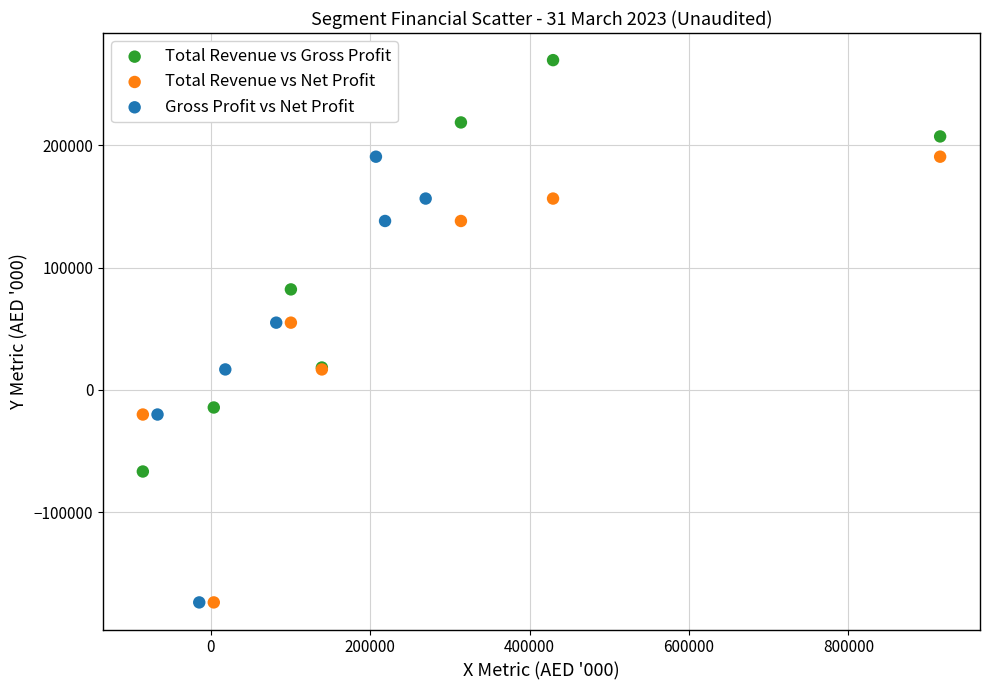

What are all the series names shown in the legend?

Total Revenue vs Gross Profit, Total Revenue vs Net Profit, Gross Profit vs Net Profit